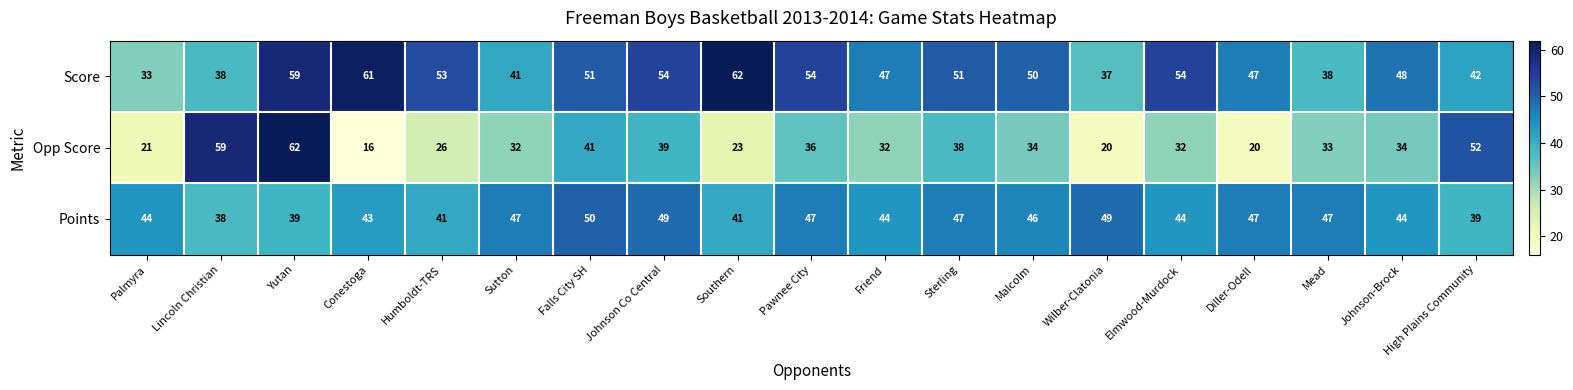

Read the Opp Score value at Lincoln Christian.

59